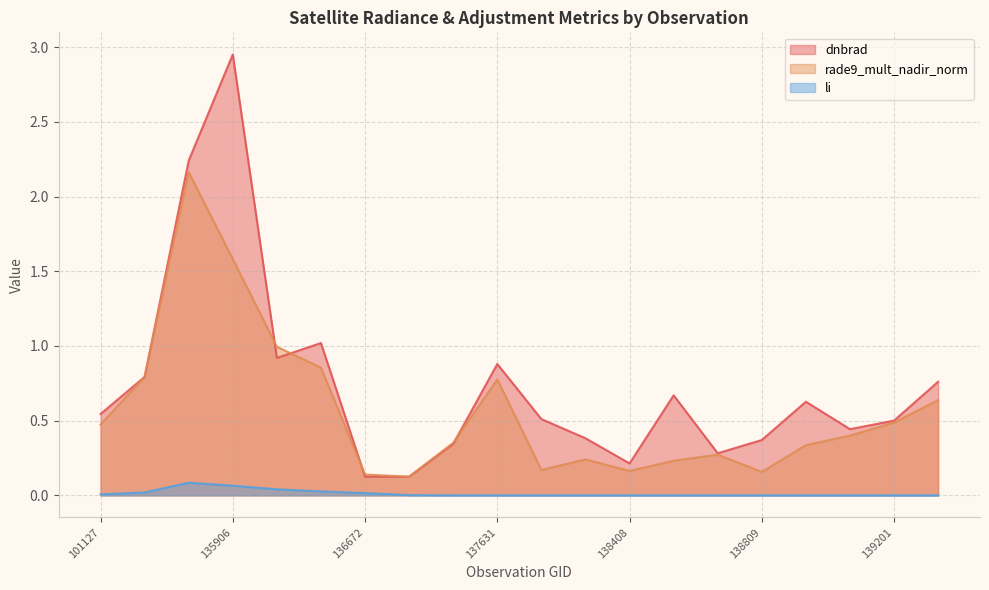

True or false: li and rade9_mult_nadir_norm intersect in this chart.

False